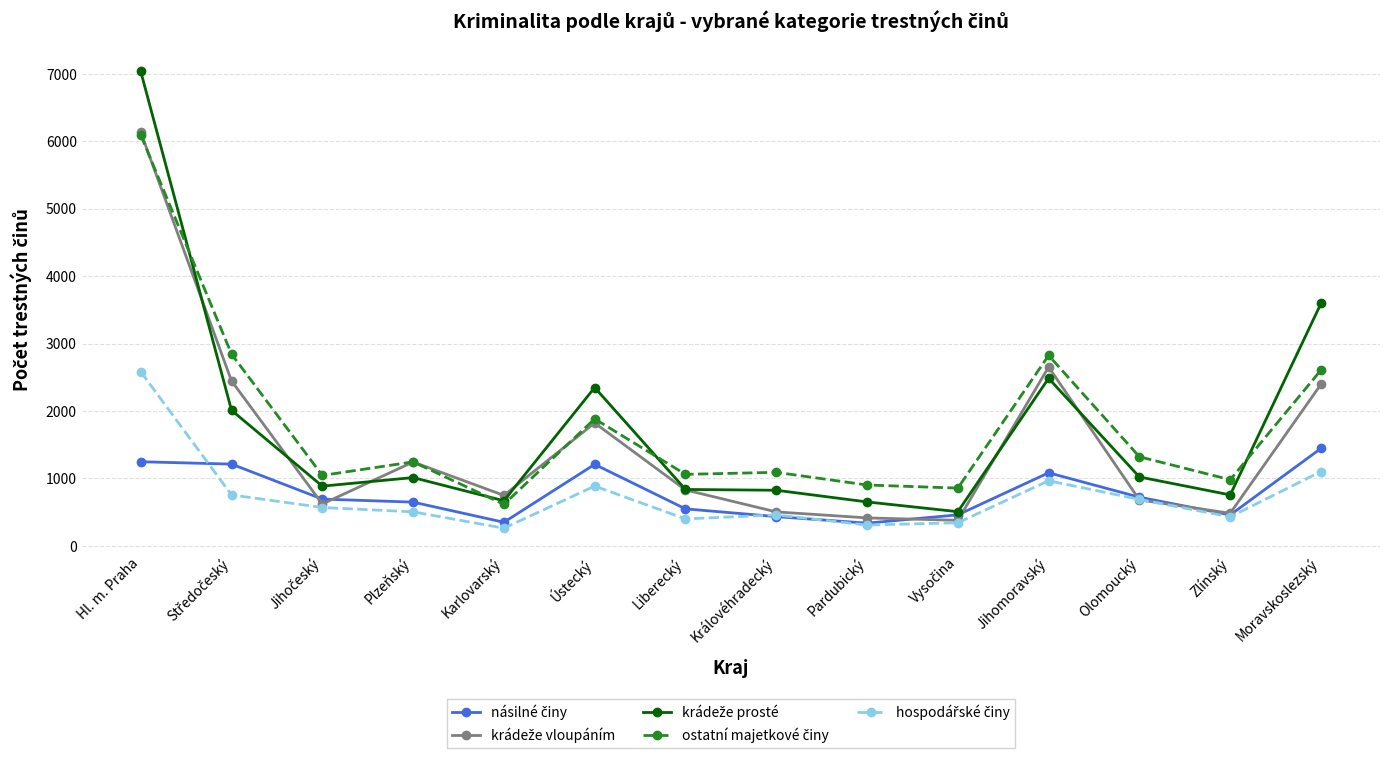

At which category is the sum across all series the highest?

Hl. m. Praha